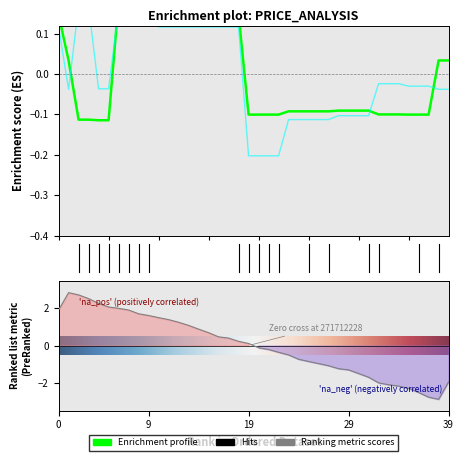

Which label corresponds to the largest value in the chart?

6